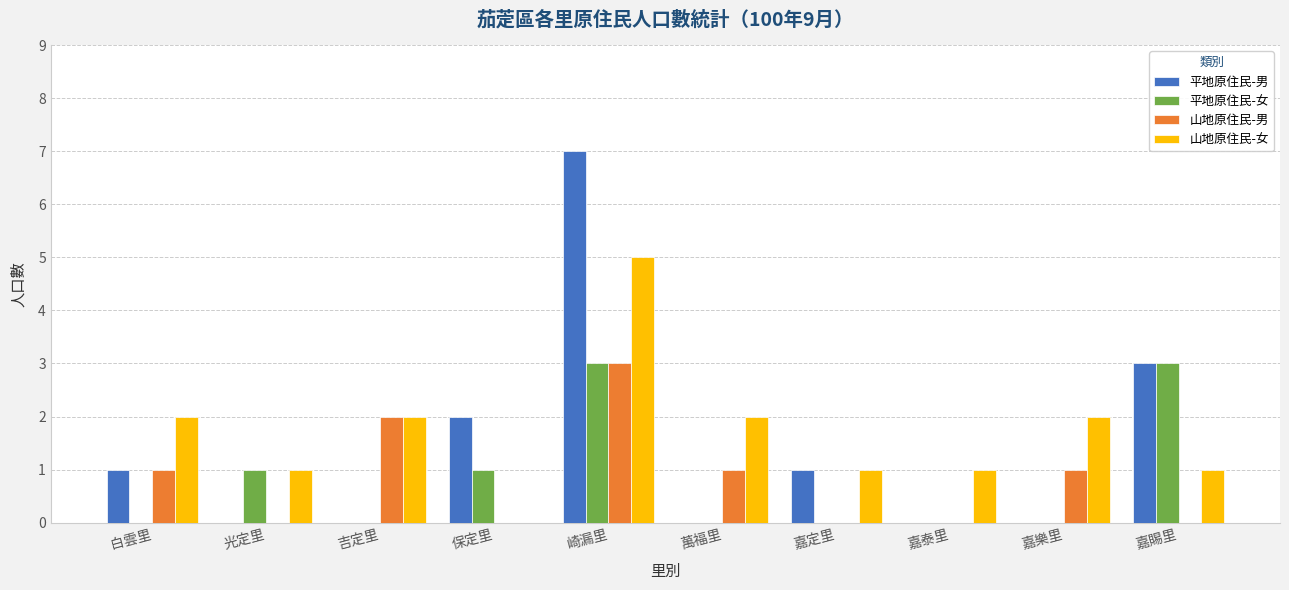

What is the sum of all 山地原住民-男 values?

8